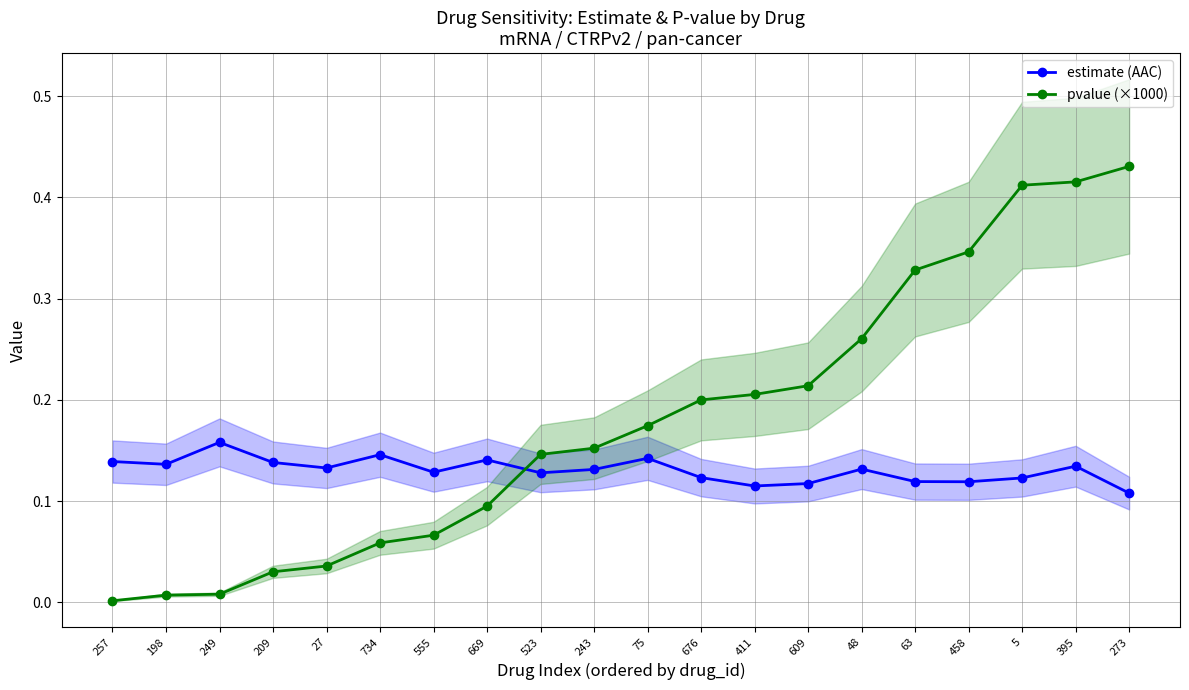

What position from the left is 27?

5